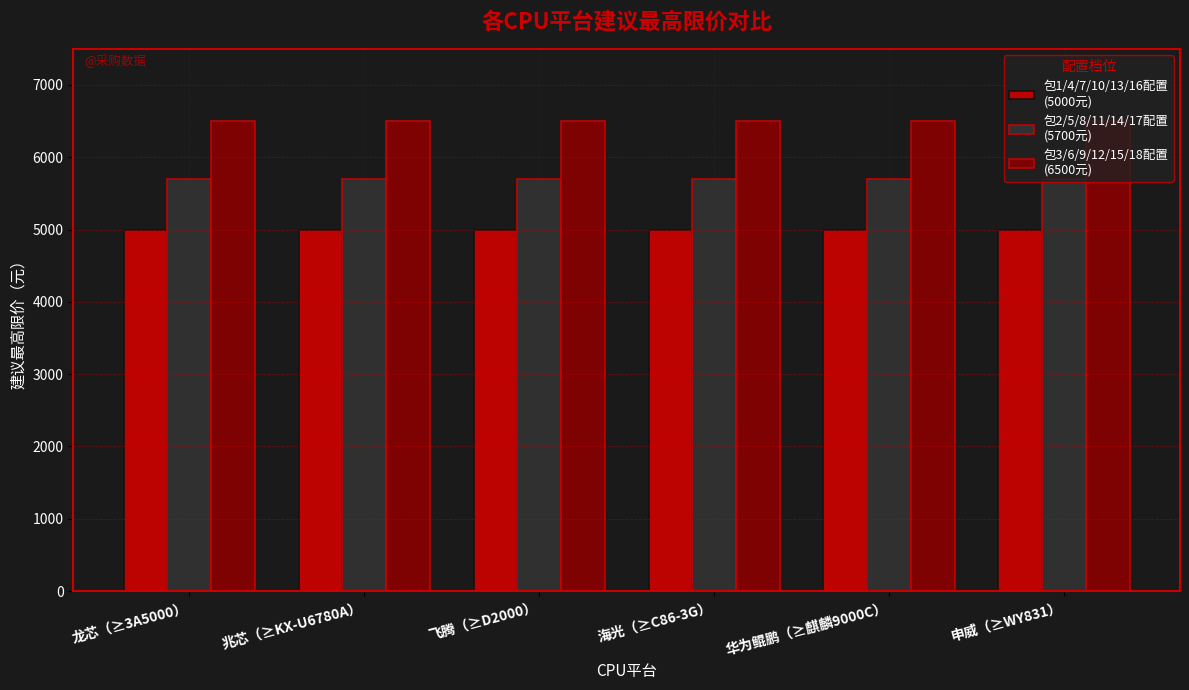

What is the spread (max minus min) of values at 华为鲲鹏（≥麒麟9000C）?

1500